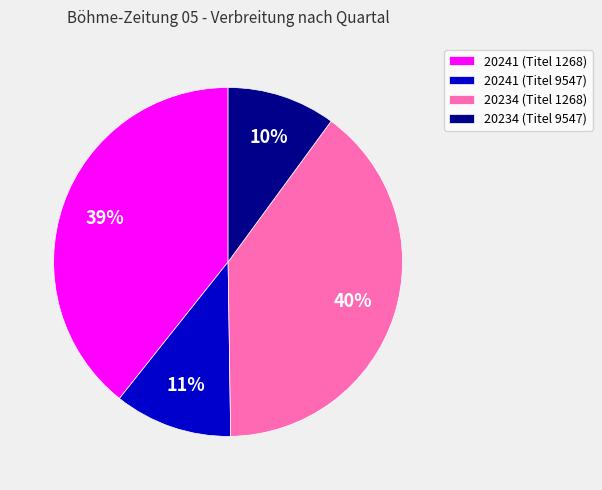

Which category has the smallest portion of the pie?

20234 (Titel 9547)